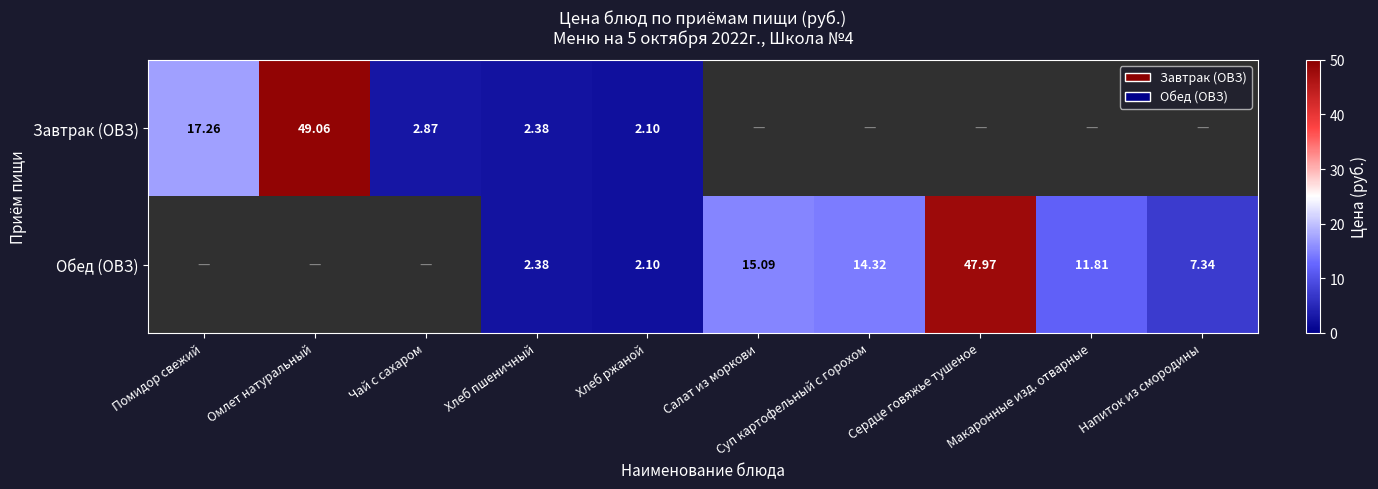

Between Помидор свежий and Напиток из смородины, which is larger?

Помидор свежий